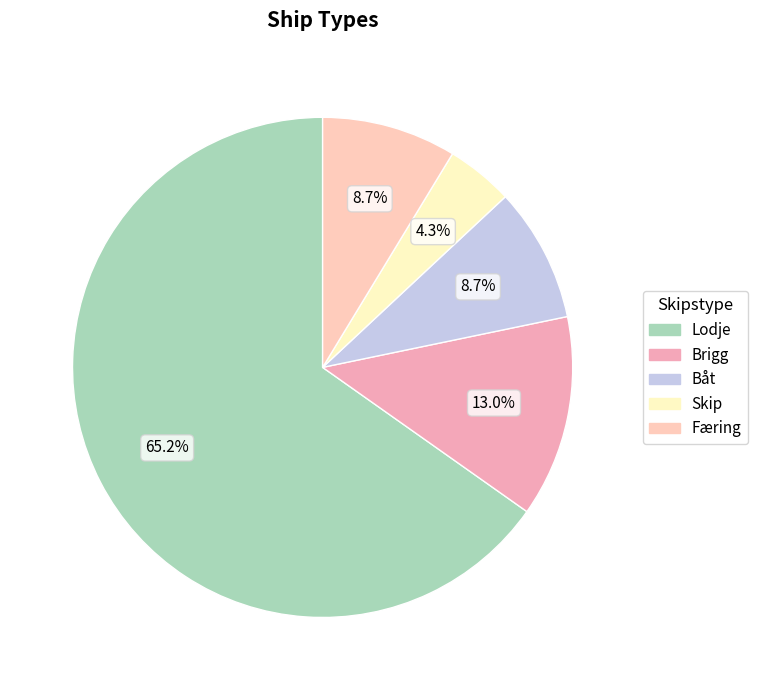

The Skip slice represents 4% of the pie. True or false?

True